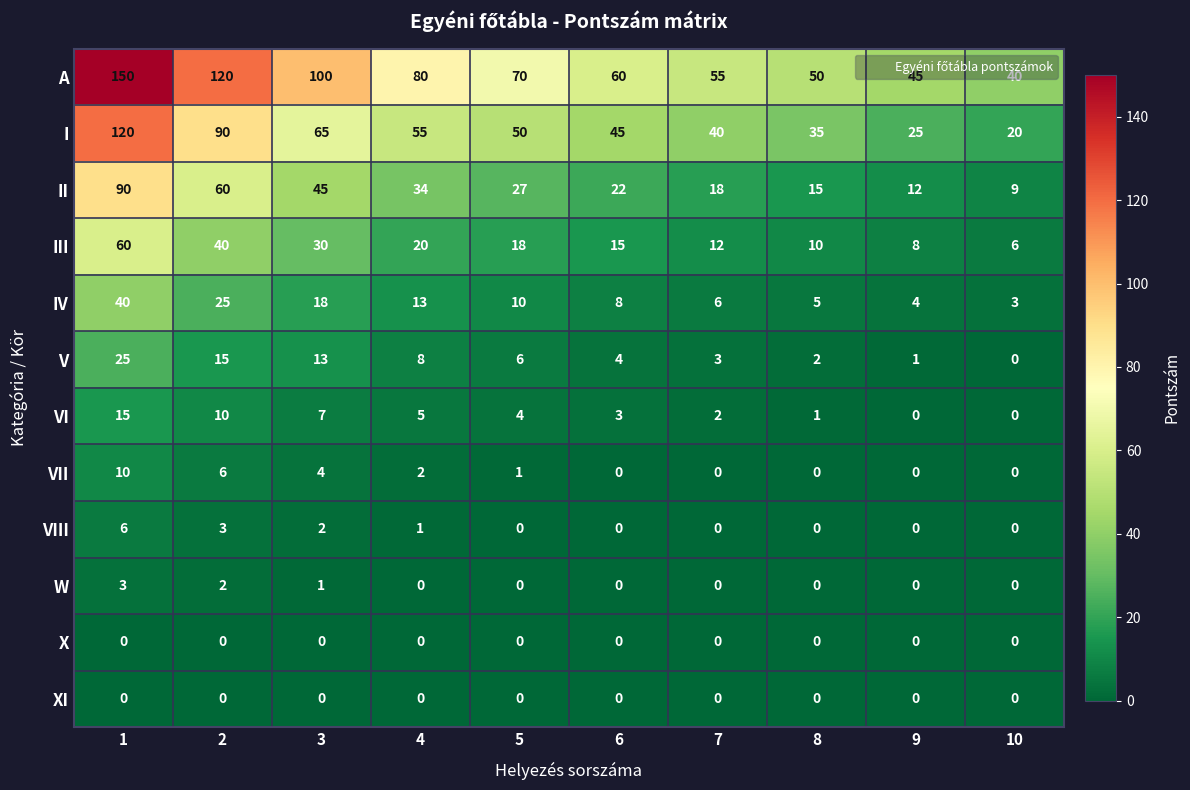

The IV series shows 4 at 4. True or false?

False